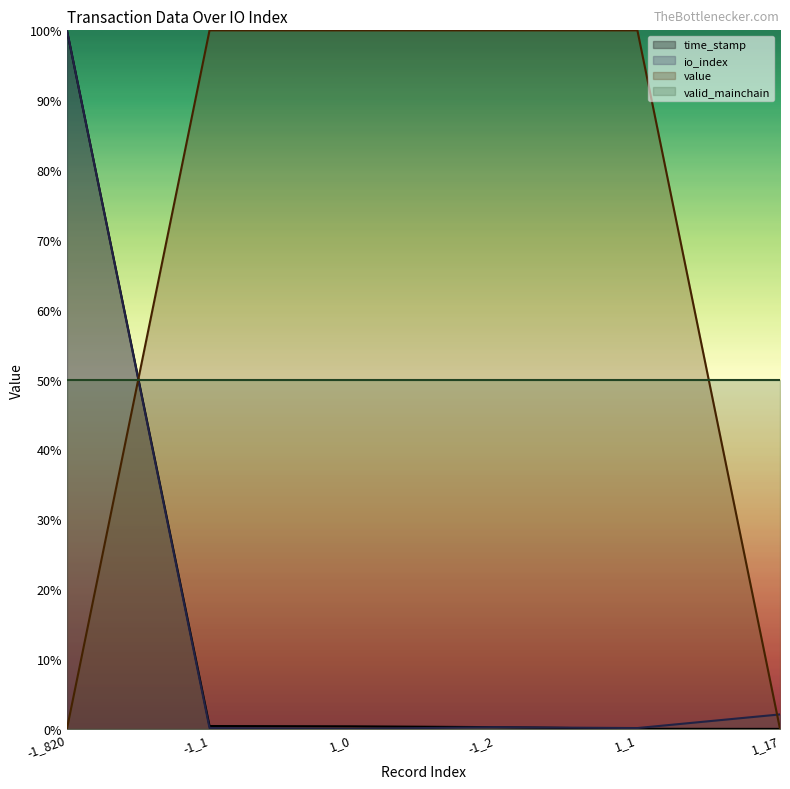

Reading right to left, extract all data points from this chart.

time_stamp: 1_17=0.0	1_1=0.0	-1_2=0.3	1_0=0.4	-1_1=0.4	-1_820=100.0
io_index: 1_17=2.1	1_1=0.1	-1_2=0.2	1_0=0.0	-1_1=0.1	-1_820=100.0
value: 1_17=0.0	1_1=100.0	-1_2=100.0	1_0=100.0	-1_1=100.0	-1_820=0.0